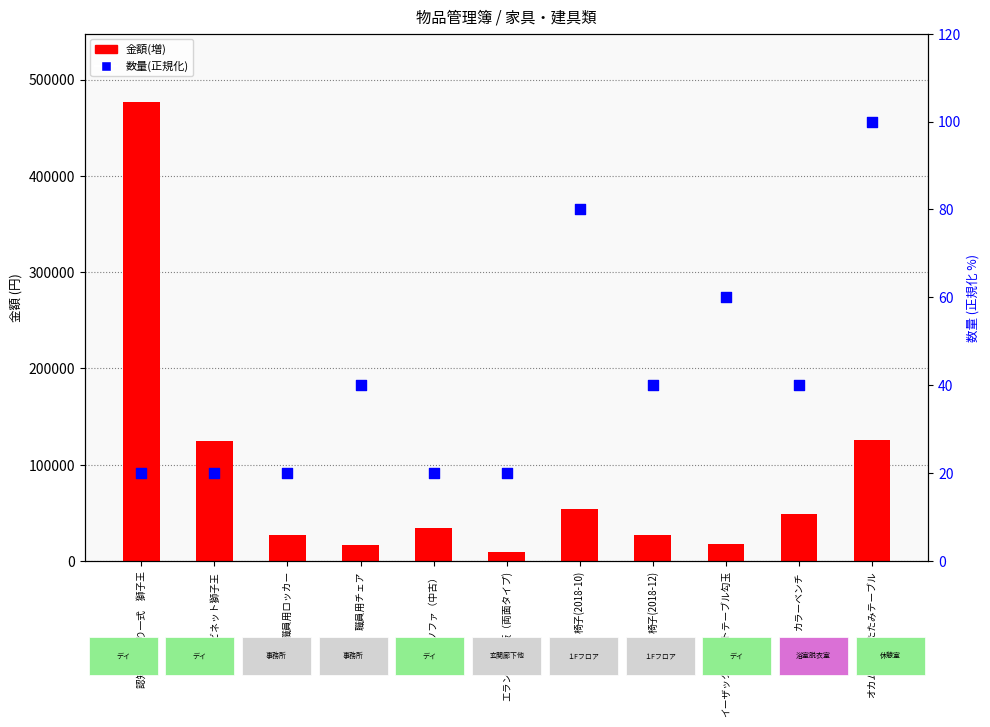

Which series contains the lowest Y value?

数量(正規化)